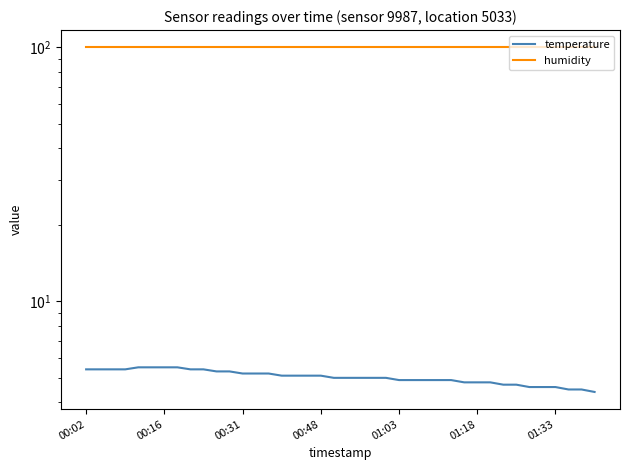

True or false: humidity and temperature cross at least once.

False